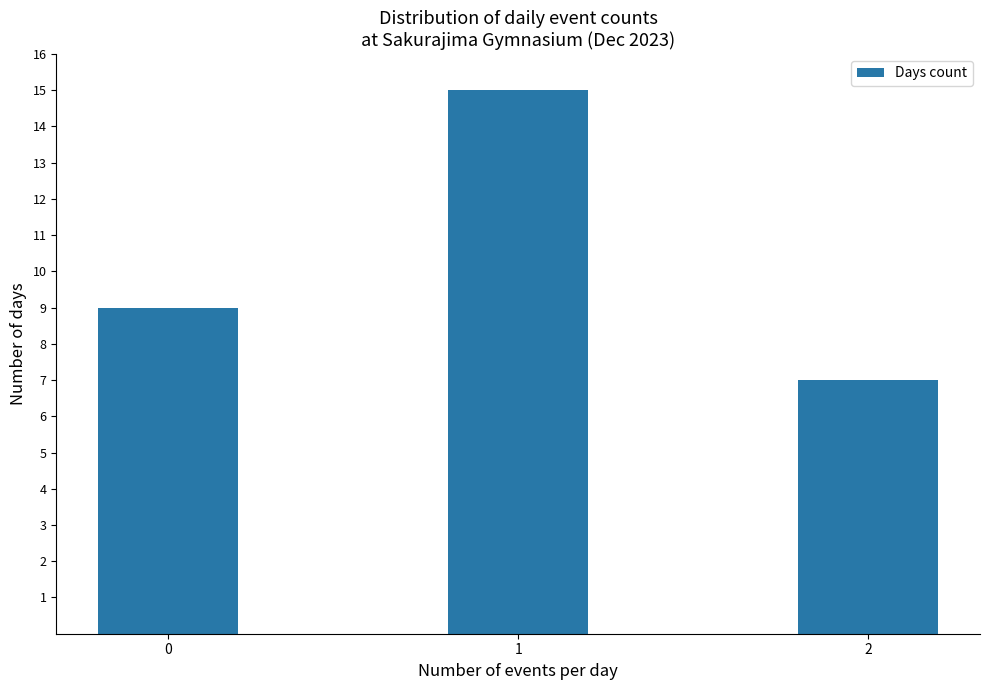

Between 0 and 1, which is larger?

1